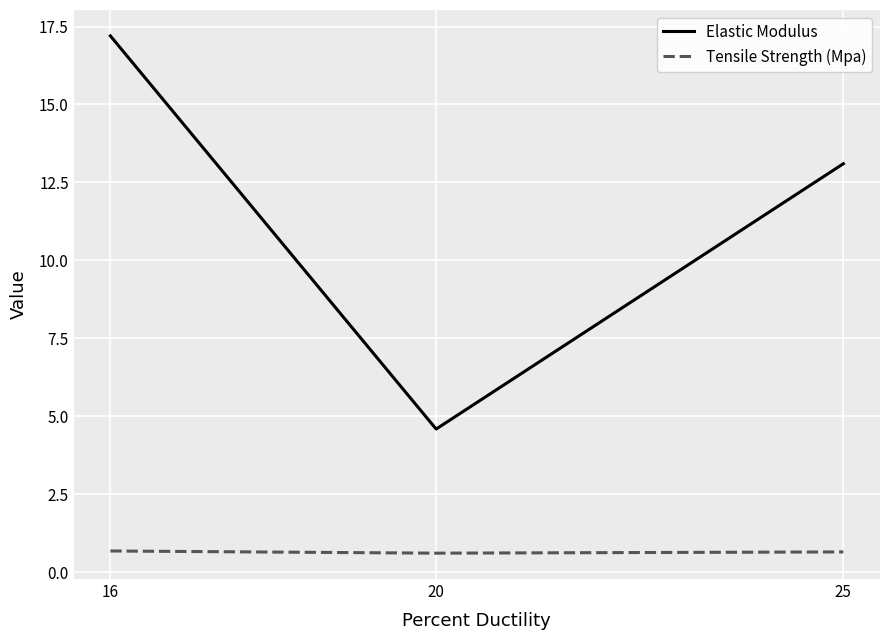

At which category is the sum across all series the highest?

16